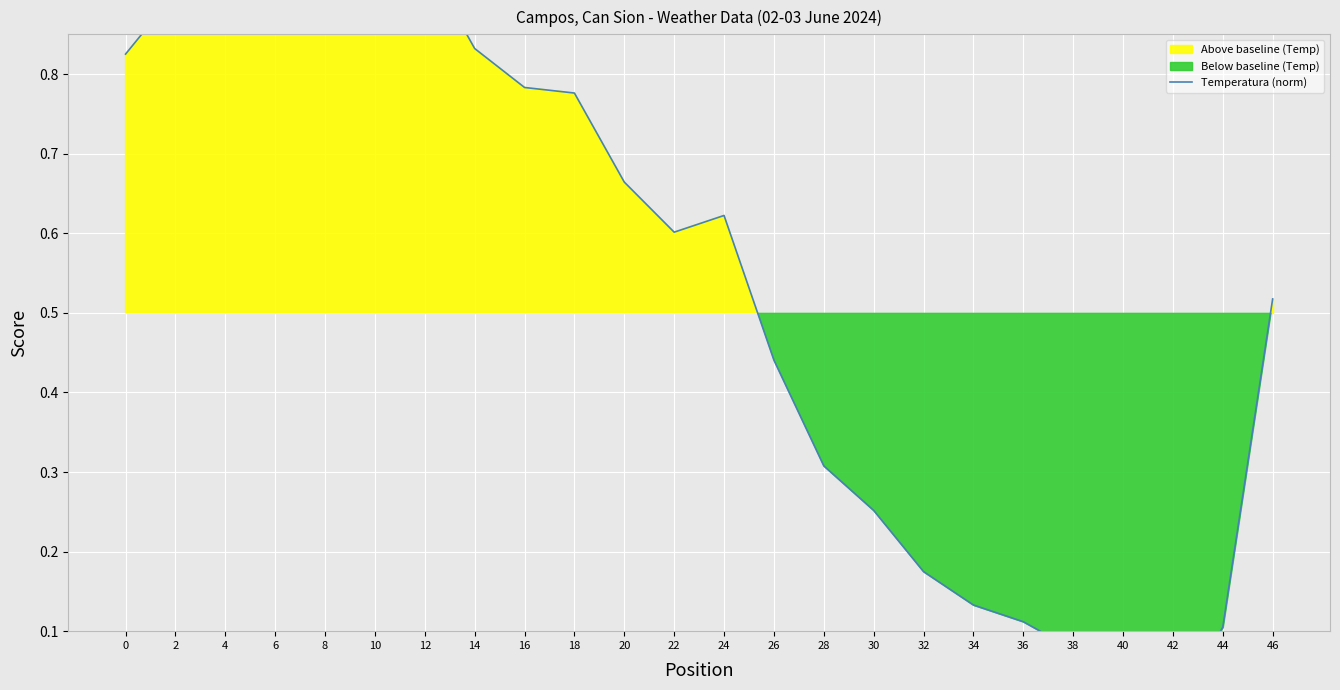

List the labels in order of value, smallest first.

42, 40, 38, 44, 36, 34, 32, 30, 28, 26, 46, 22, 24, 20, 18, 16, 0, 14, 10, 2, 6, 12, 4, 8